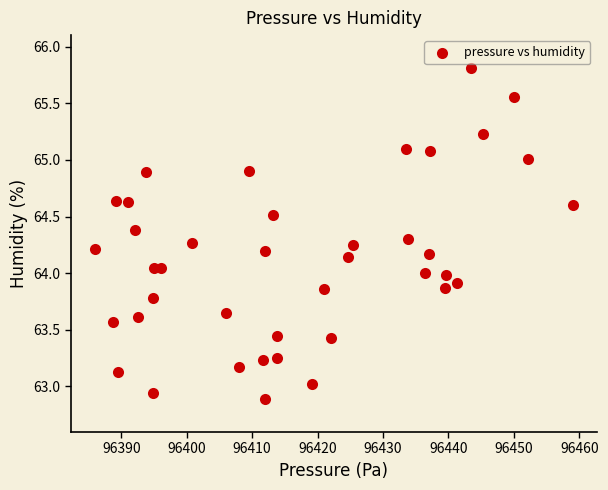

What is the range of Y values (max minus min)?

2.9